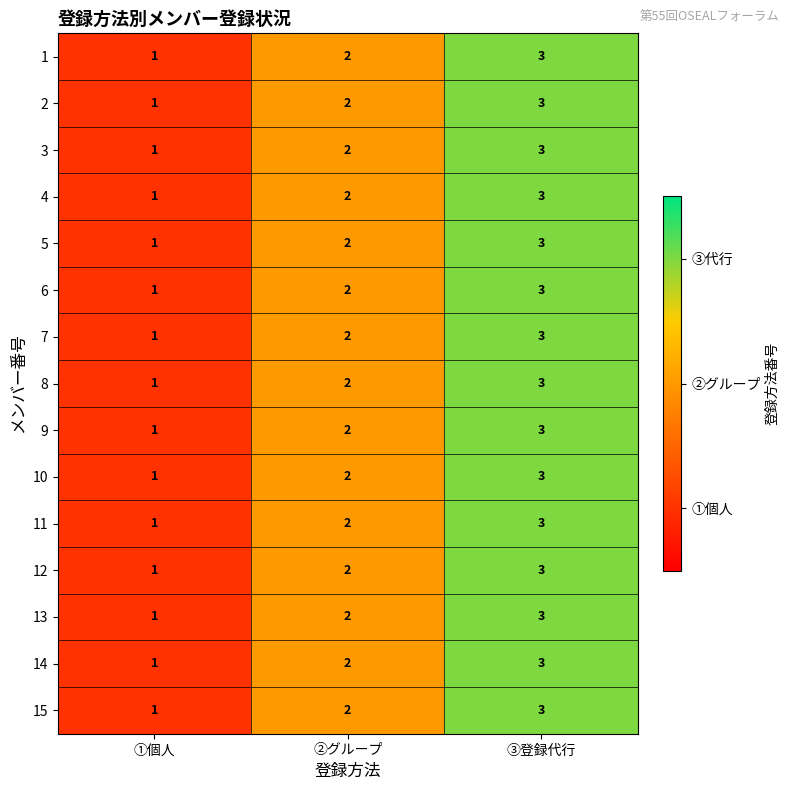

At which category is the sum across all series the highest?

③登録代行